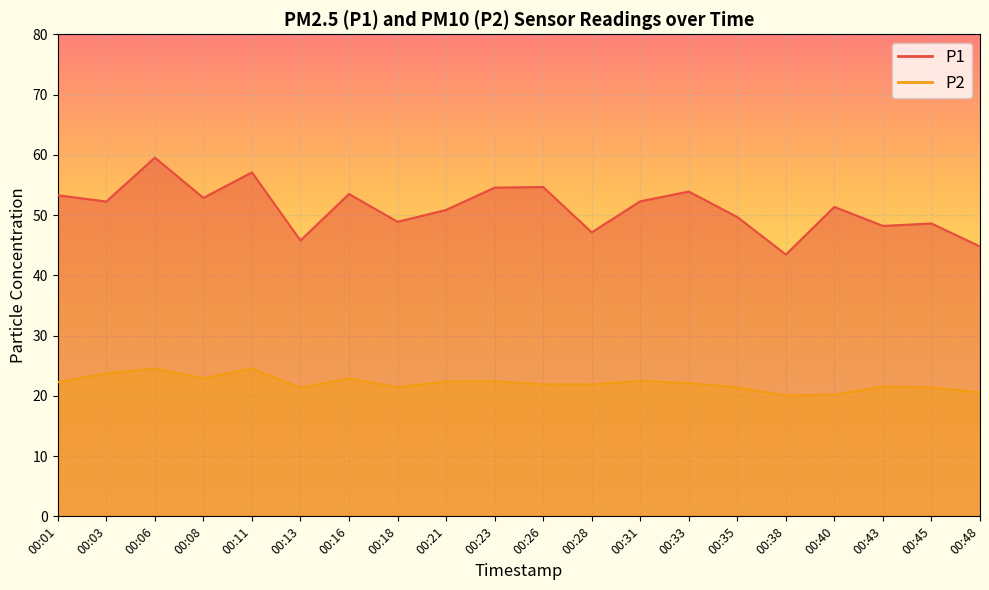

How many values in the P2 series exceed 22?

10